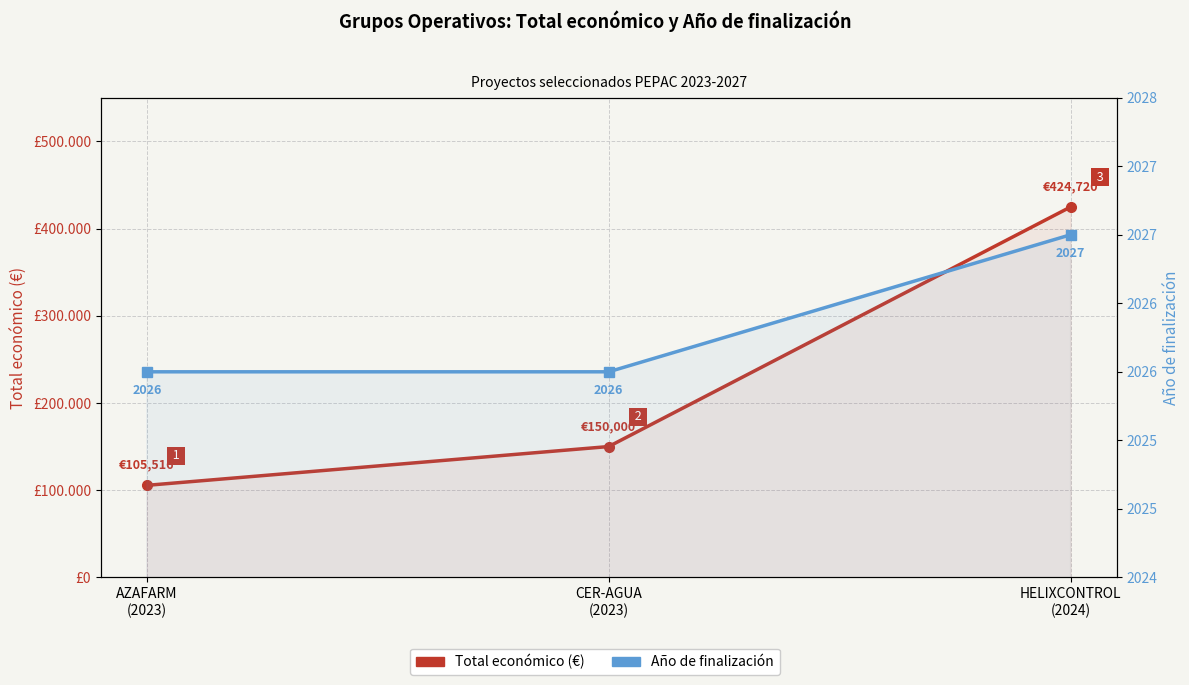

What is the value of the Año de finalización point at the 3rd from the left?

2027